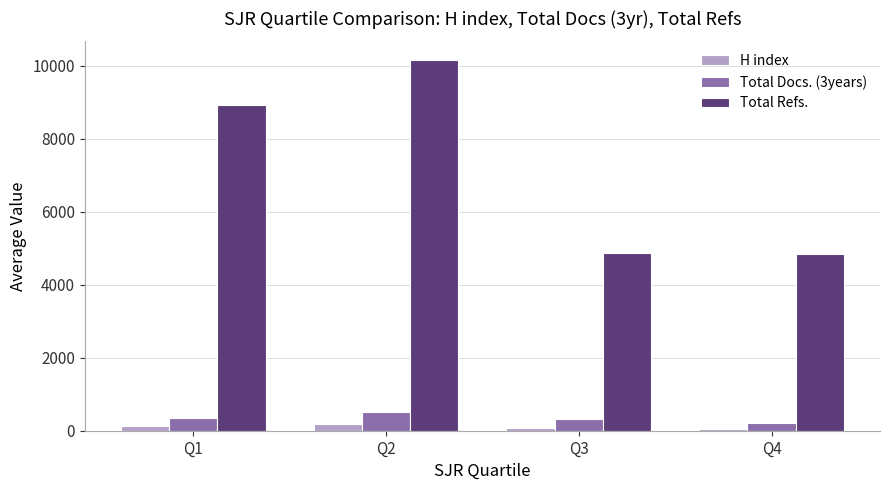

Is the value of Total Docs. (3years) at Q4 greater than the value of H index at Q4?

Yes